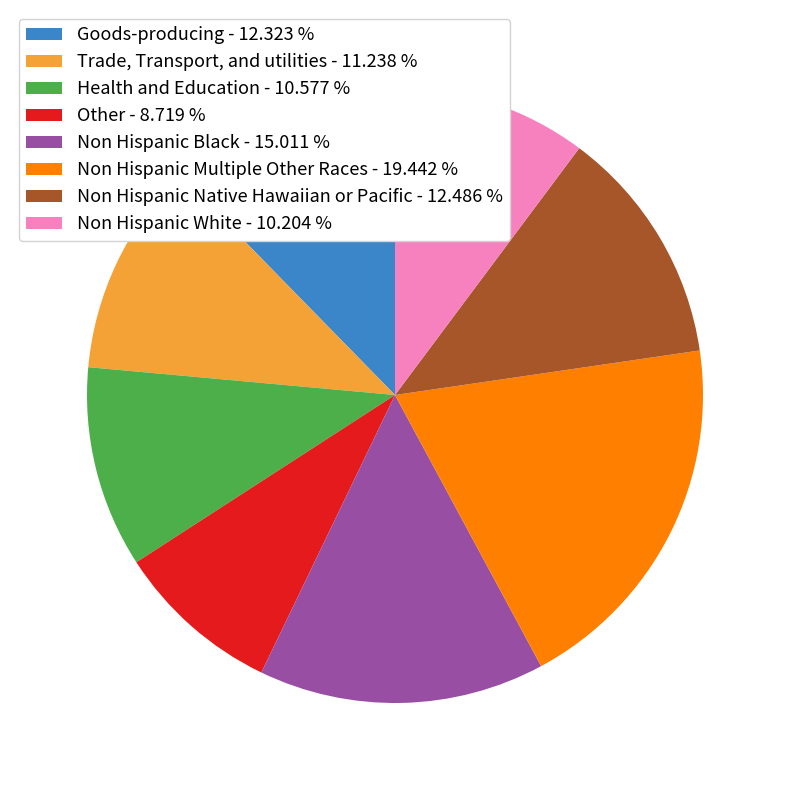

Count the number of slices in the pie.

8